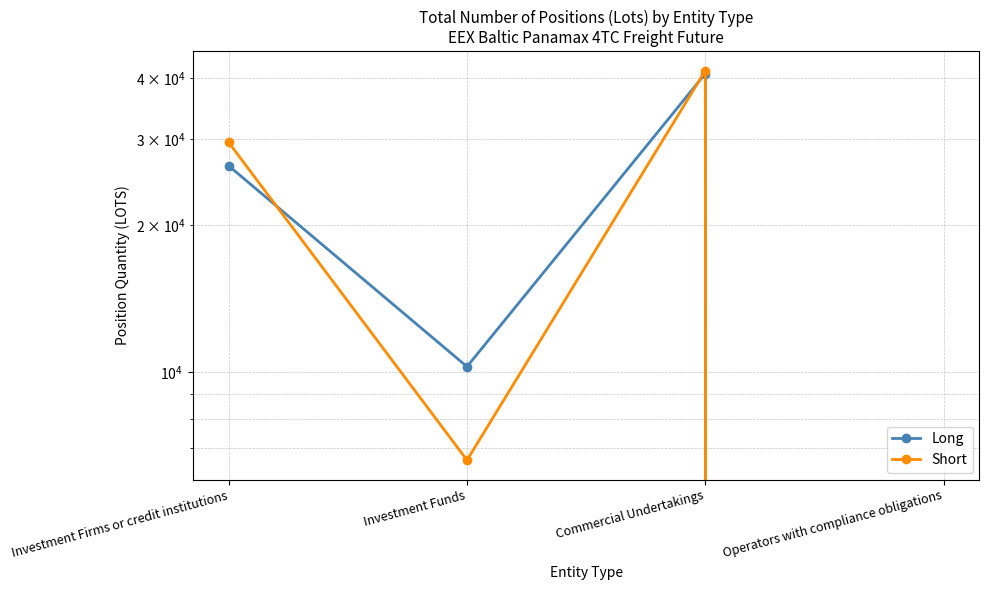

Is it true that Long equals 0.0 at Operators with compliance obligations?

True